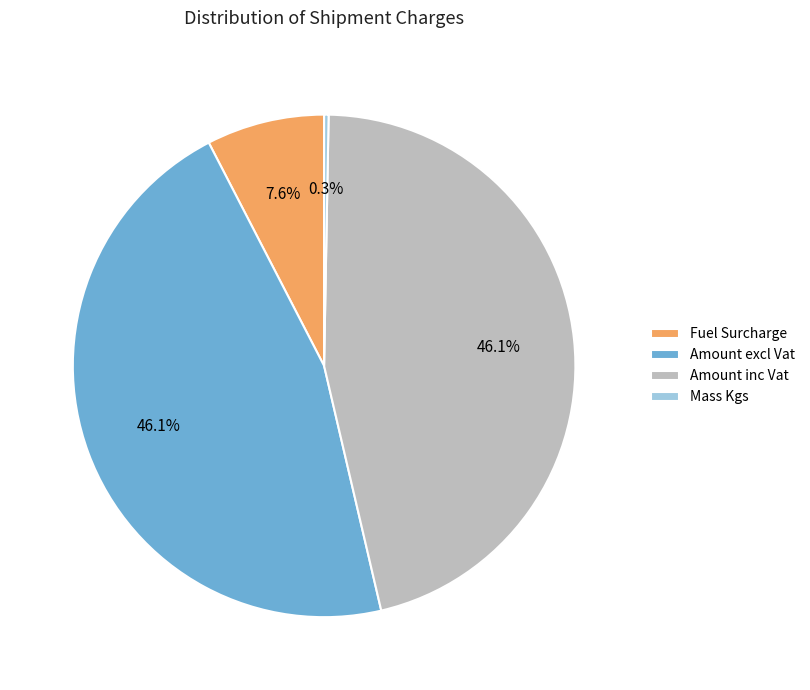

To the nearest percent, what is the average slice percentage?

25%